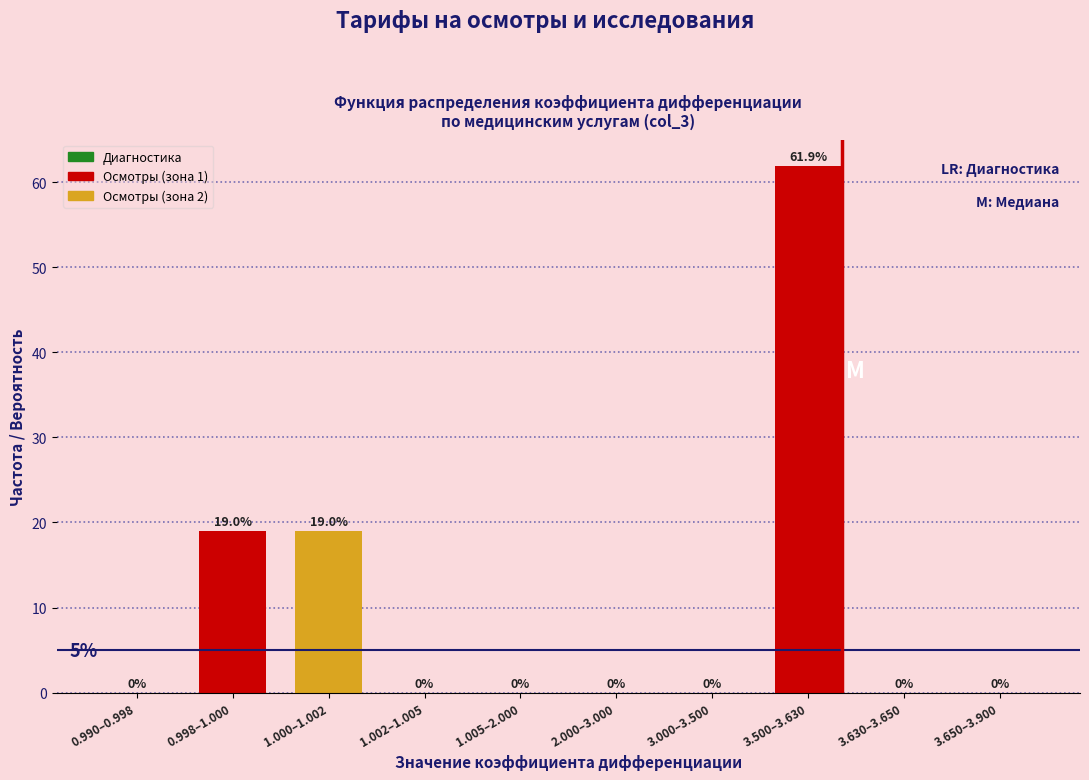

Reading right to left, what are all the values shown in this chart?

3.650–3.900=0.0	3.630–3.650=0.0	3.500–3.630=61.9	3.000–3.500=0.0	2.000–3.000=0.0	1.005–2.000=0.0	1.002–1.005=0.0	1.000–1.002=19.0	0.998–1.000=19.0	0.990–0.998=0.0